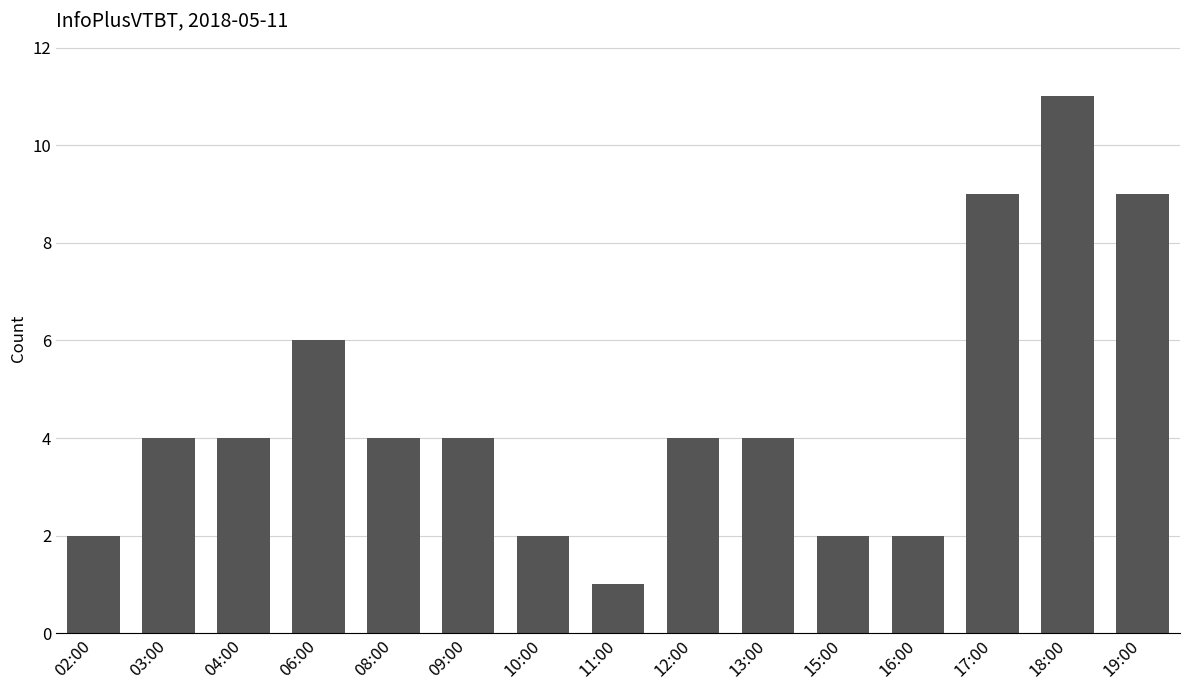

How many distinct data groups are displayed?

1